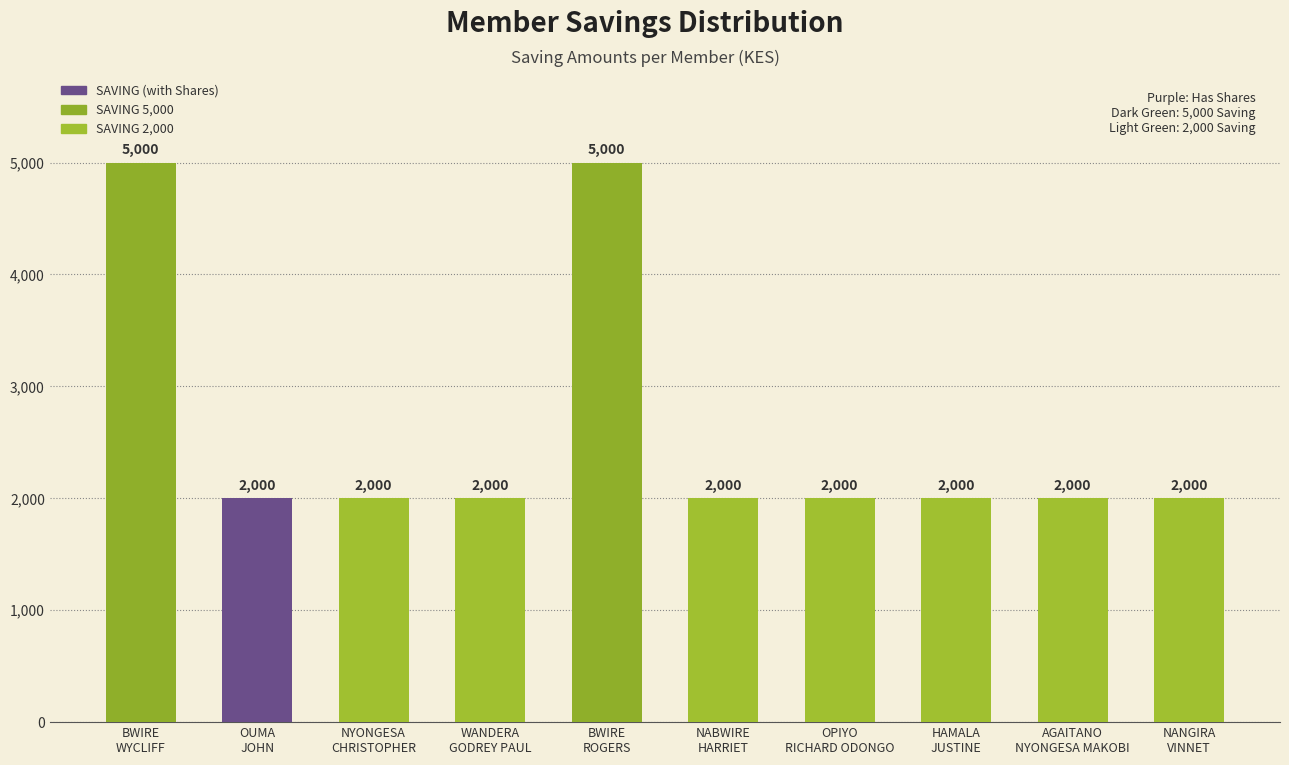

What is the value of the 2nd bar from the left?

2000